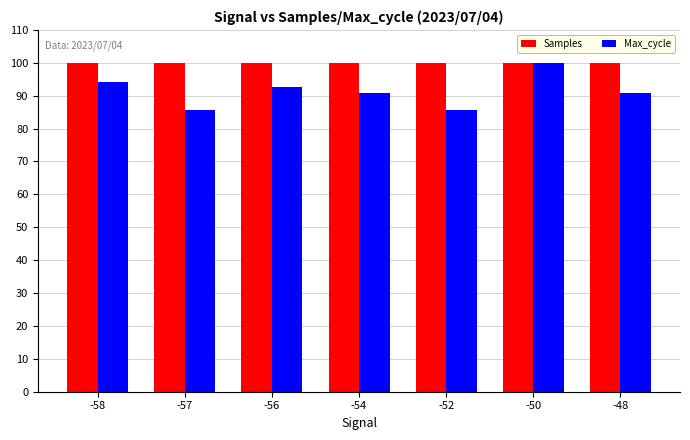

What are all the series names shown in the legend?

Samples, Max_cycle